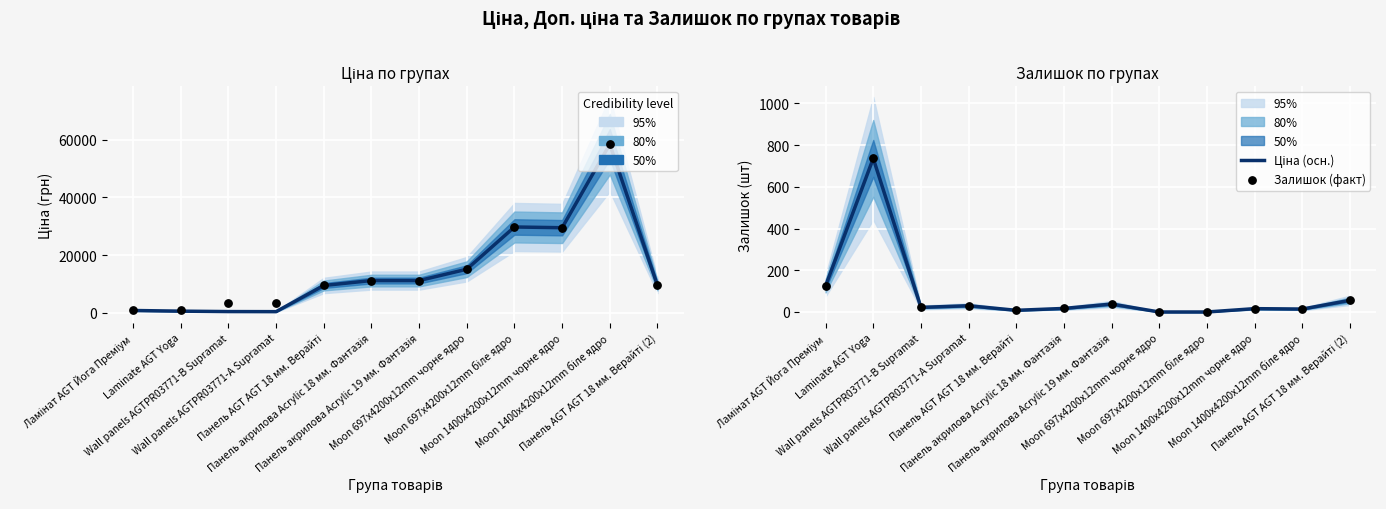

Which series contains the highest Y value?

Доп. ціна